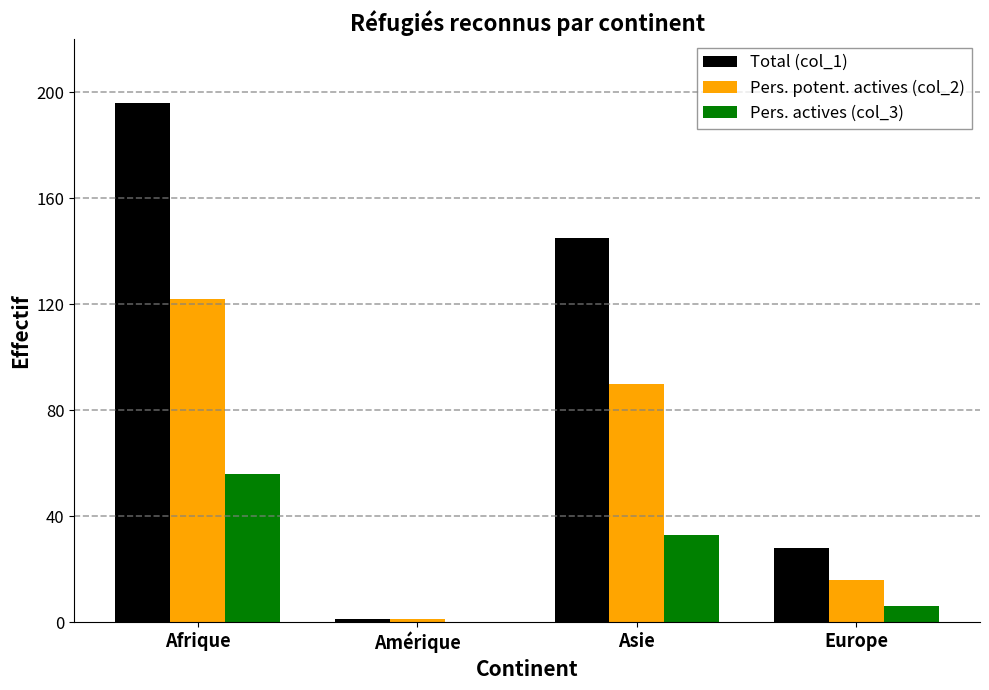

How many groups of bars are there?

4